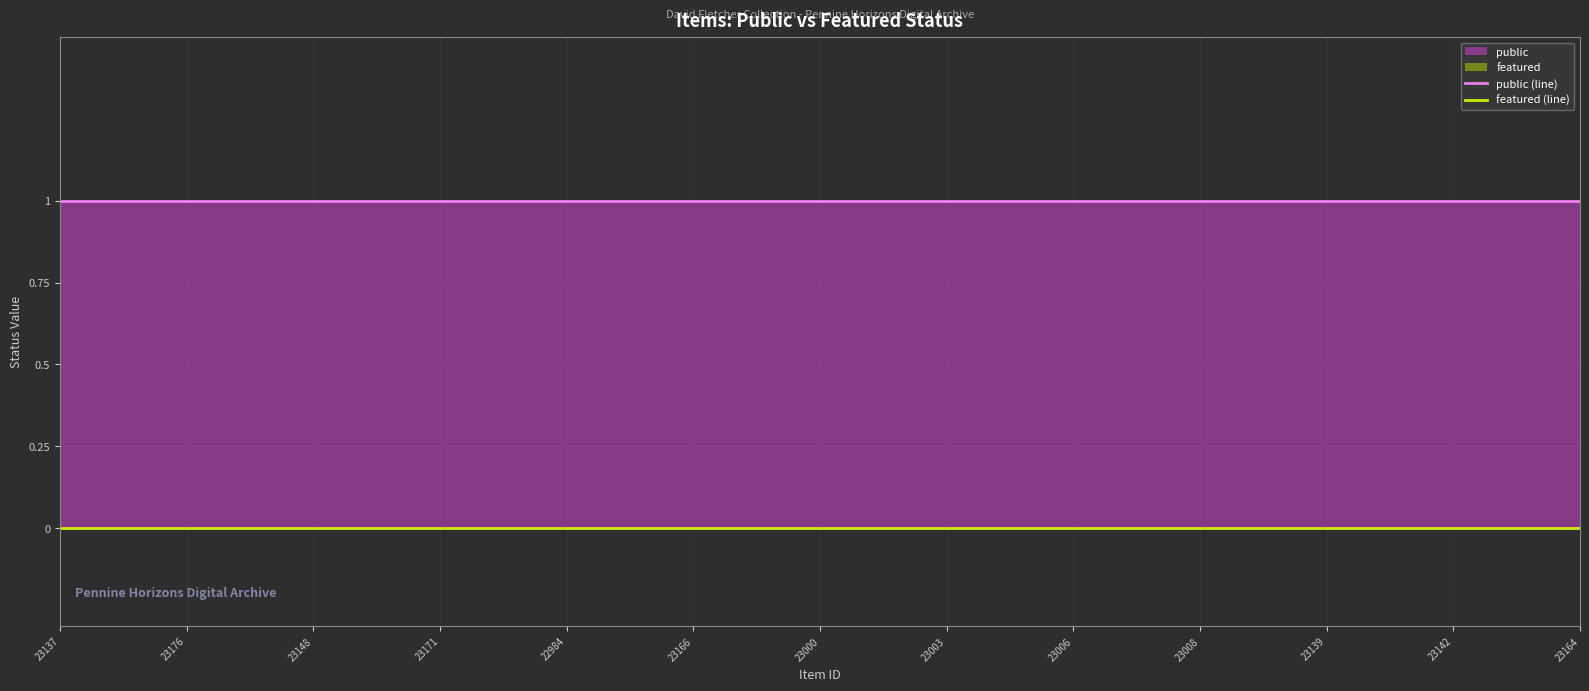

At which label is featured (line) closest to 0?

23137